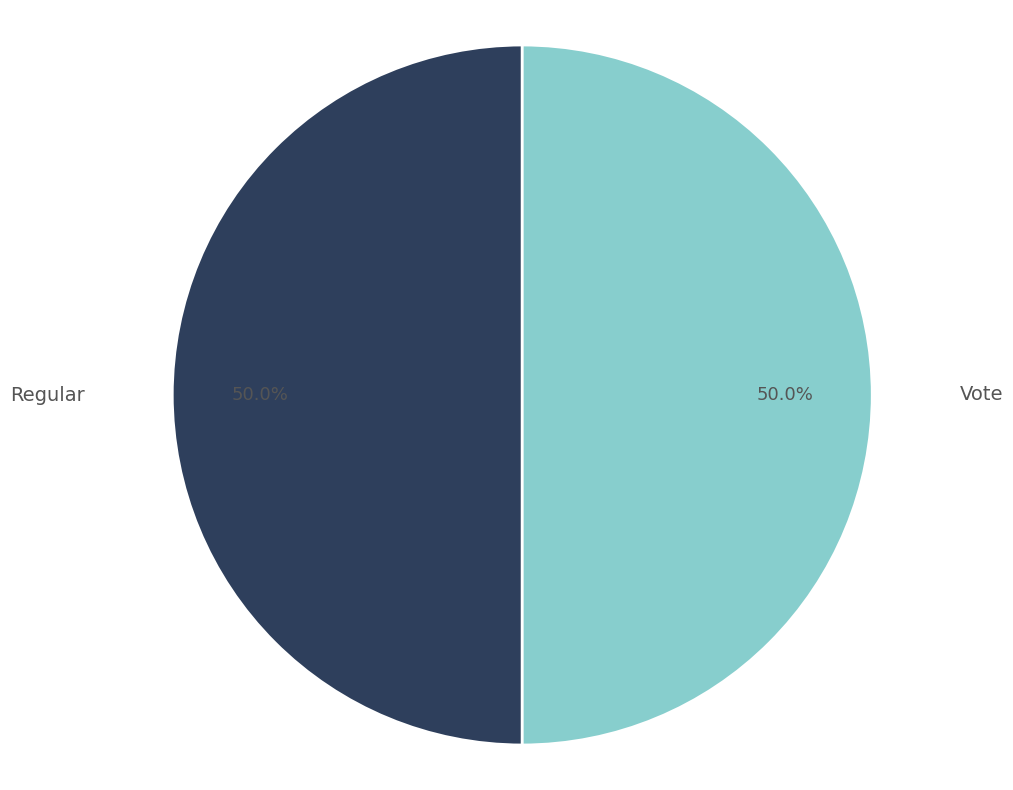

How many slices are in this pie chart?

2